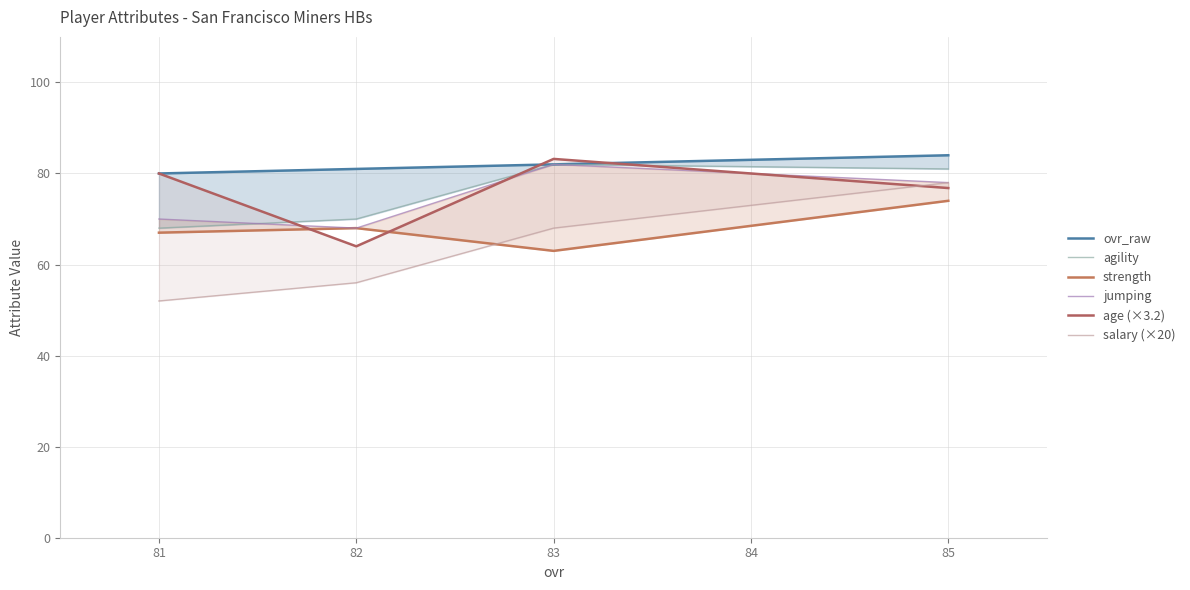

Where is the first local maximum for strength?

82